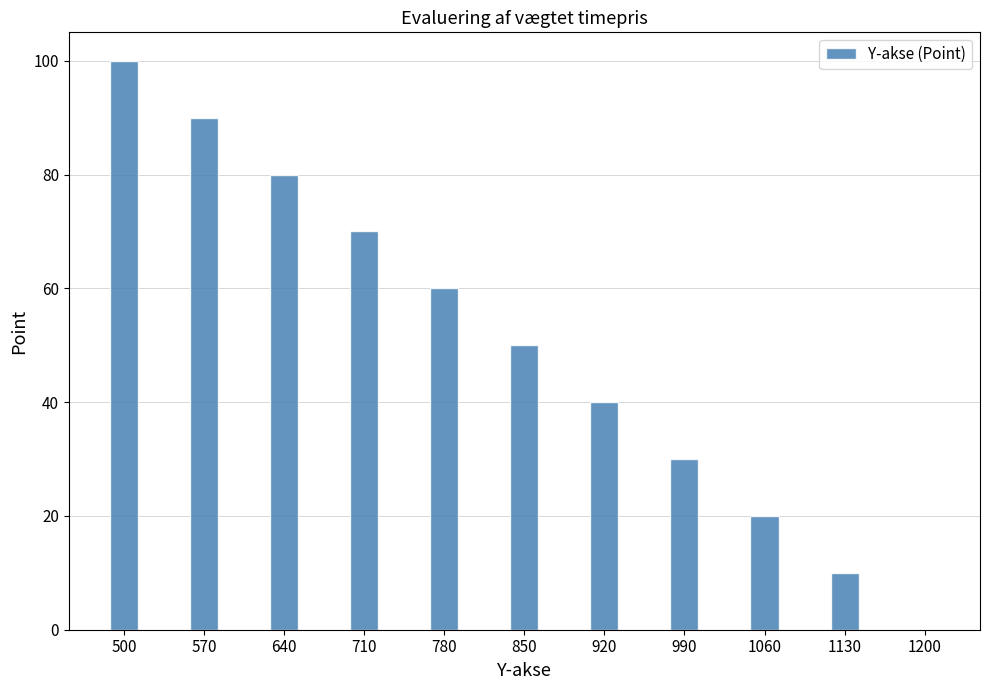

What is the maximum value shown in the chart?

100